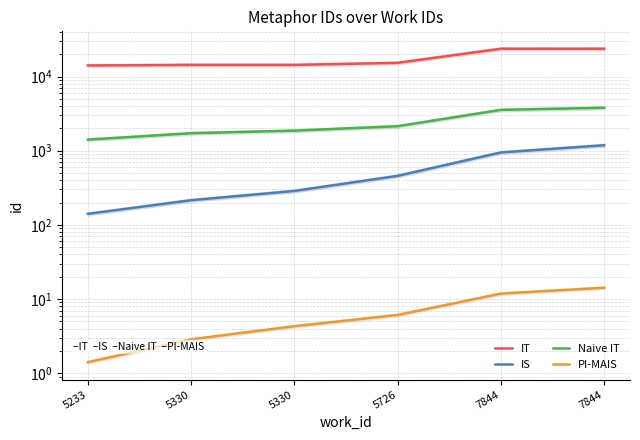

Is the value of IT at 7844 greater than the value of Naive IT at 5726?

Yes